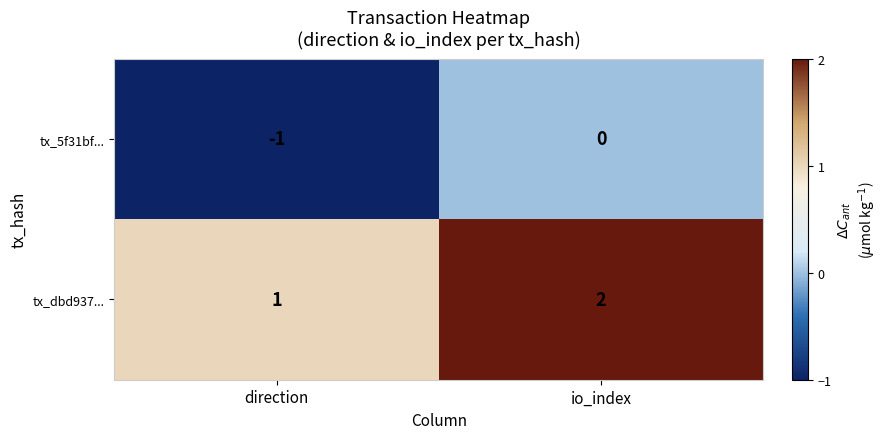

The tx_dbd937... series shows 3 at io_index. True or false?

False